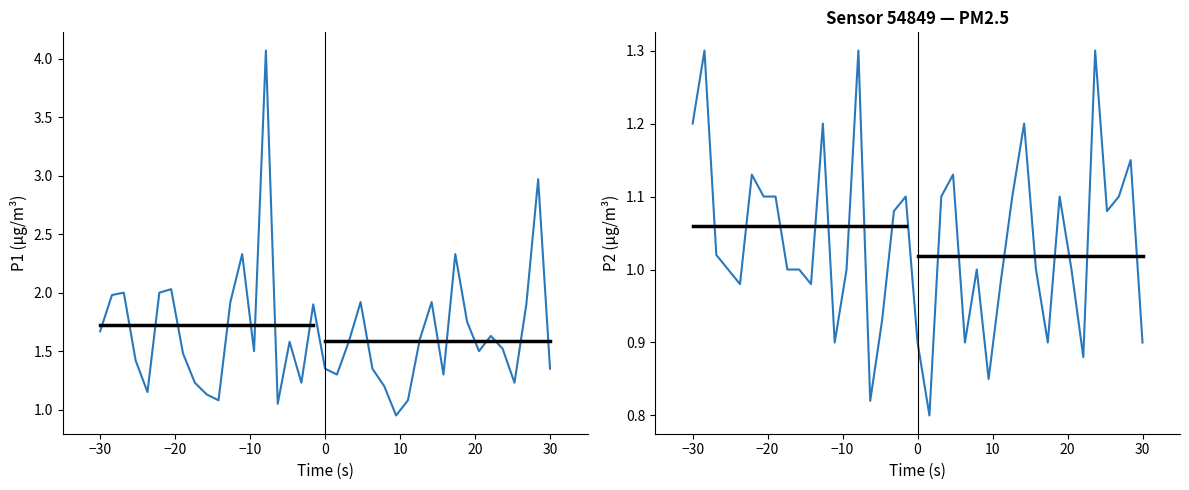

Is this an area chart (filled region under the line)?

No